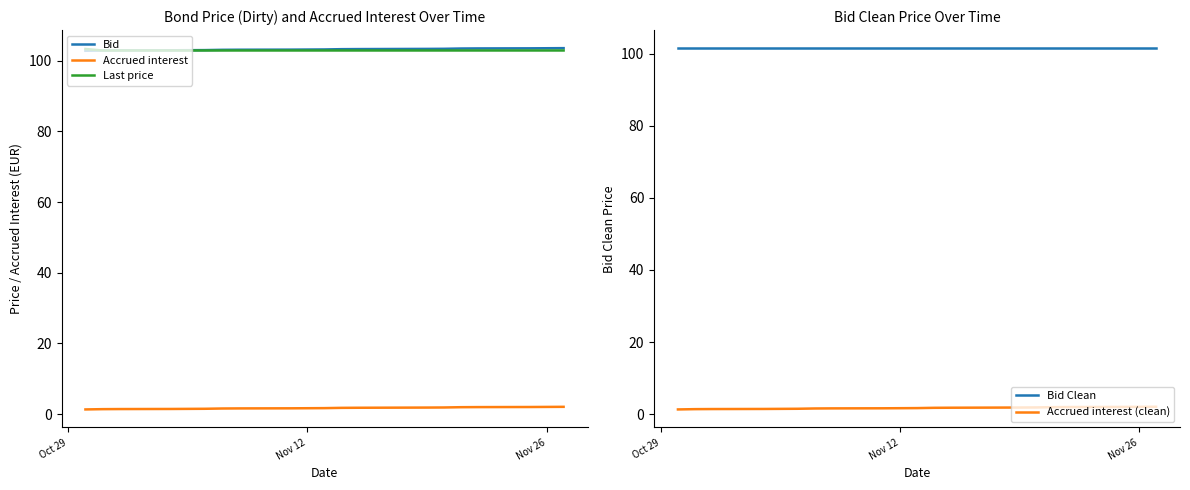

What is the greatest value displayed?

103.6